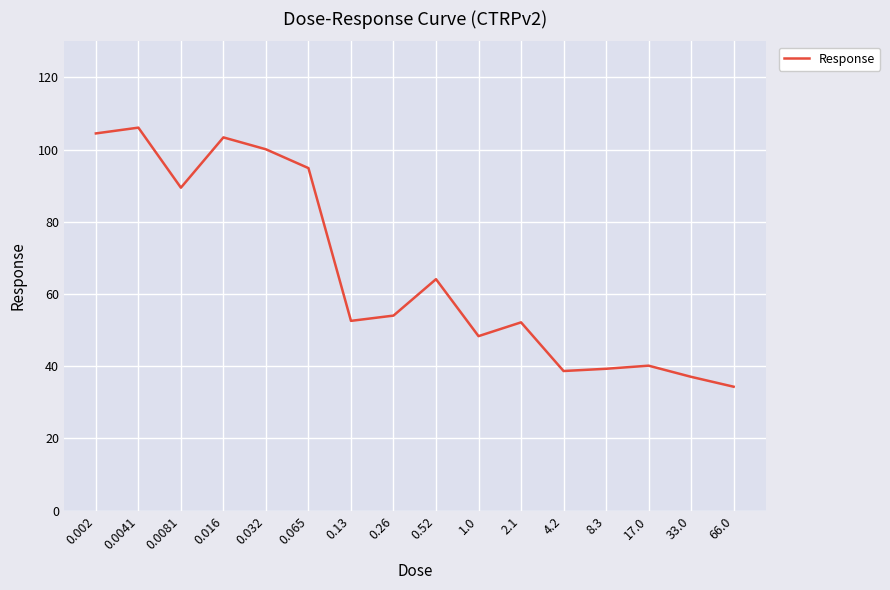

Which label corresponds to the largest value in the chart?

0.0041